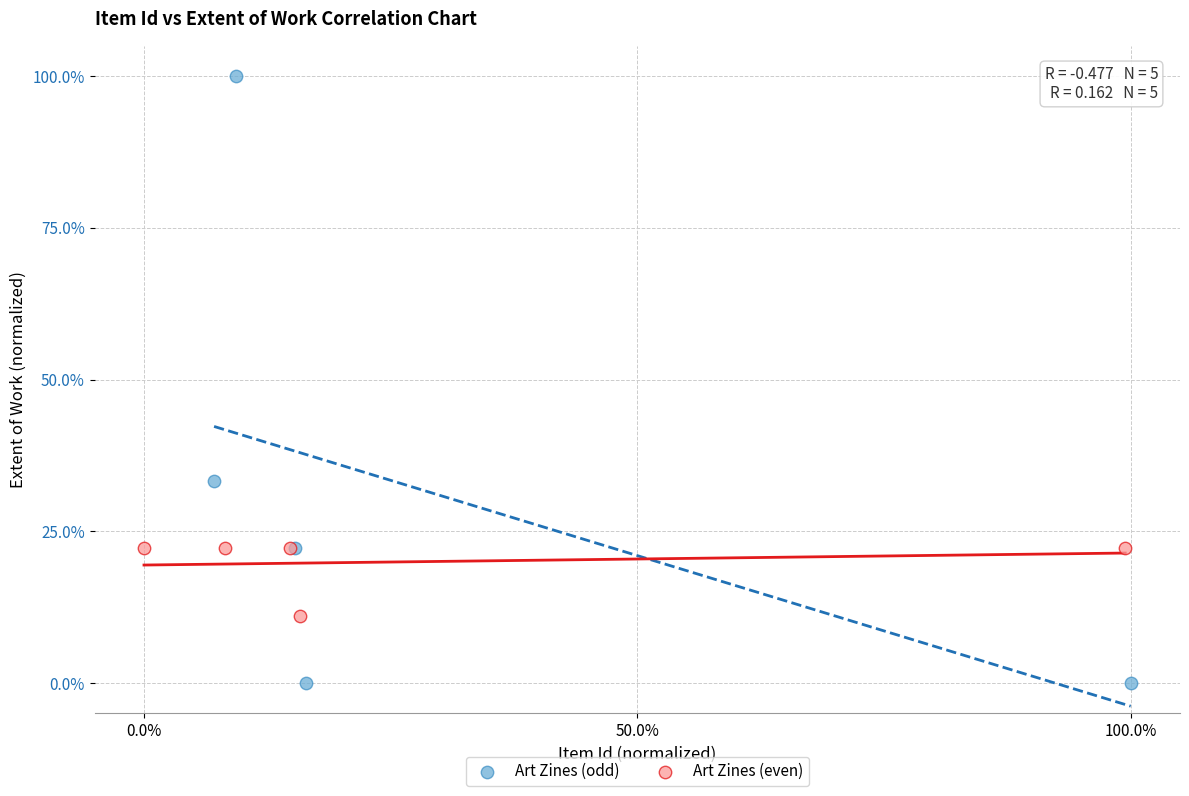

Which series contains the highest Y value?

Art Zines (odd)